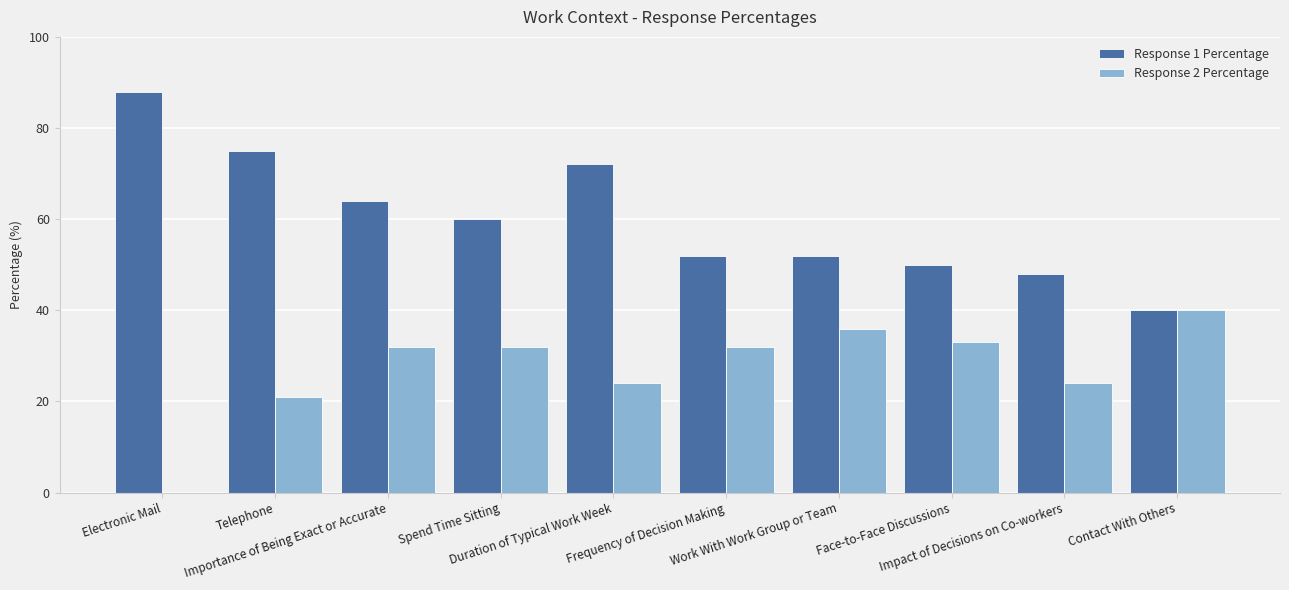

What is the average value of the Response 1 Percentage series?

60